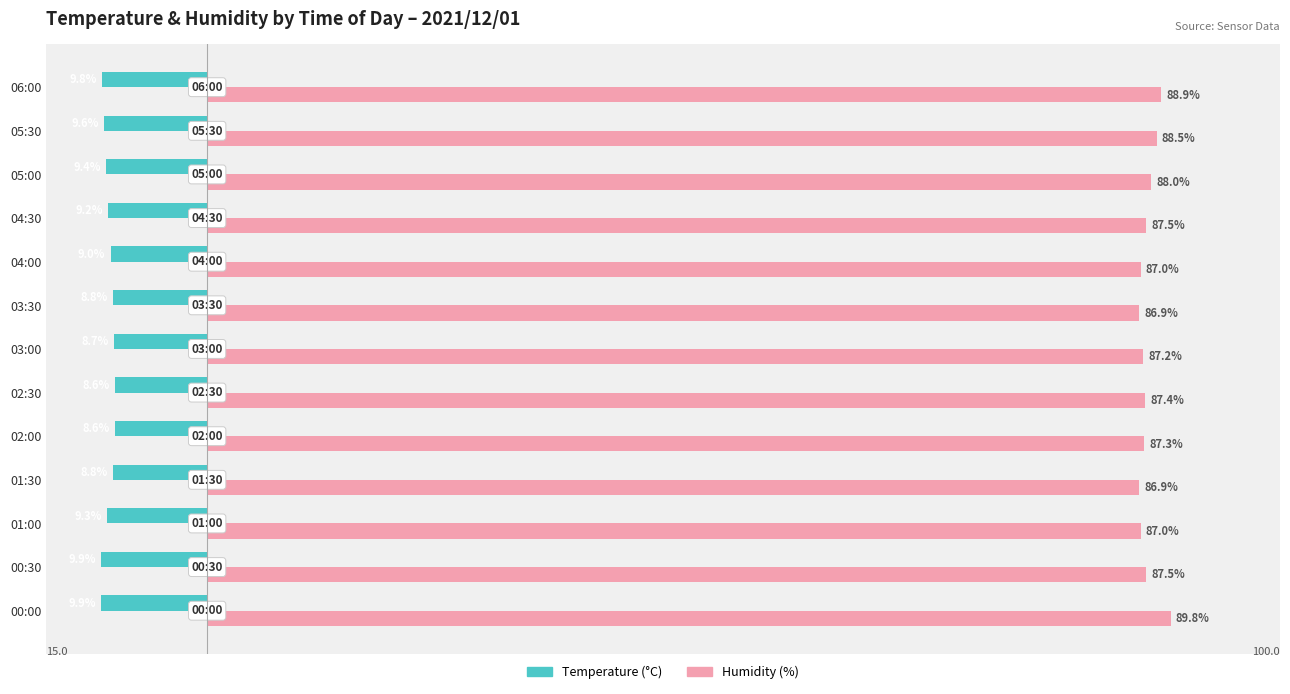

What are all the series names shown in the legend?

Temperature (°C), Humidity (%)